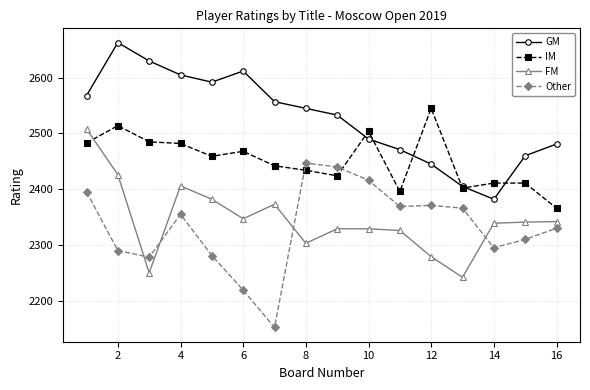

True or false: GM and Other cross at least once.

False